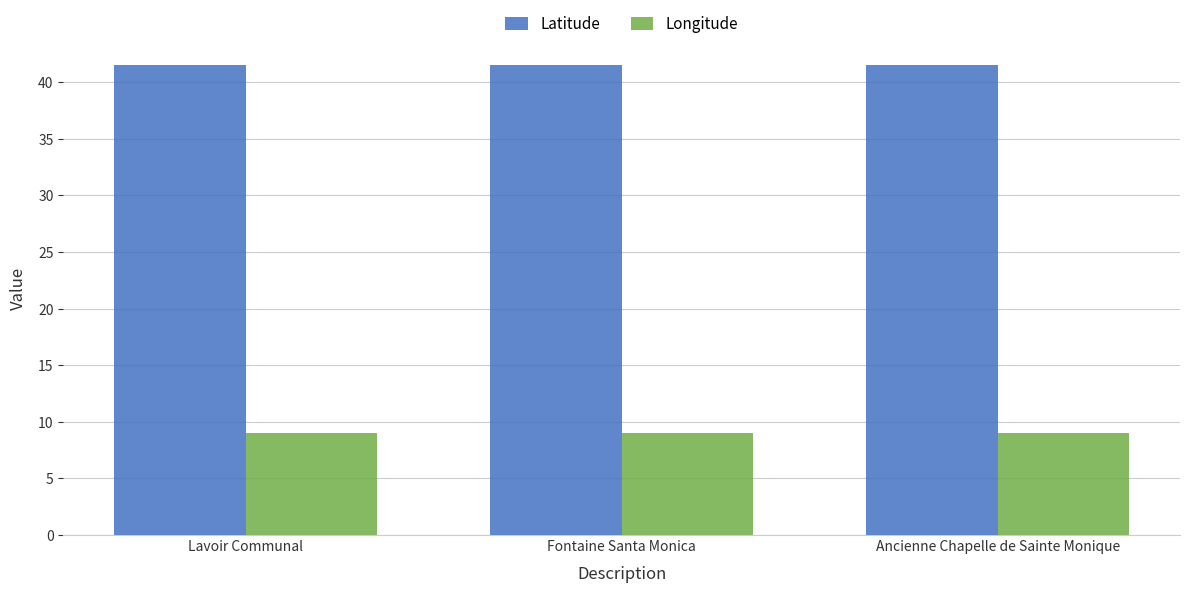

How many Longitude values are between 9 and 10?

3